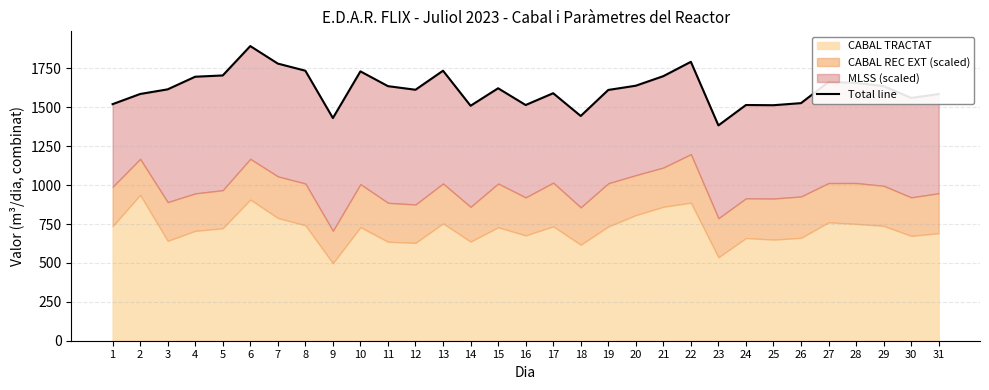

Where does the data first go above 1616?

4